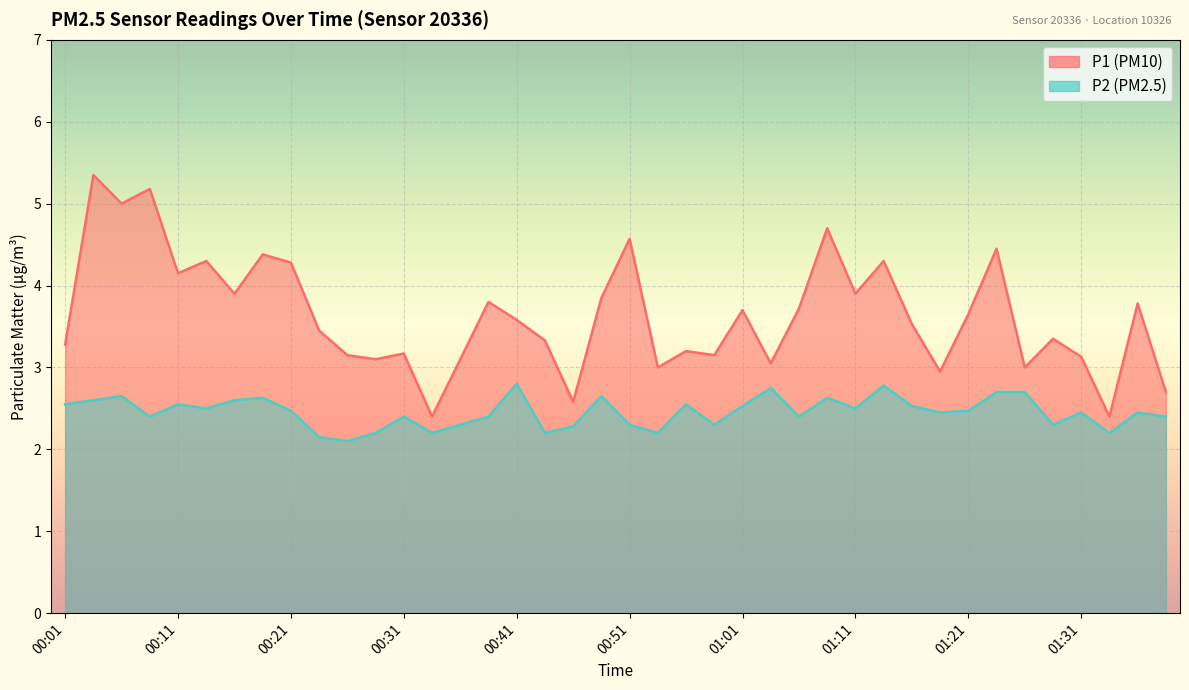

List the series in order of their peak value, highest first.

P1, P2